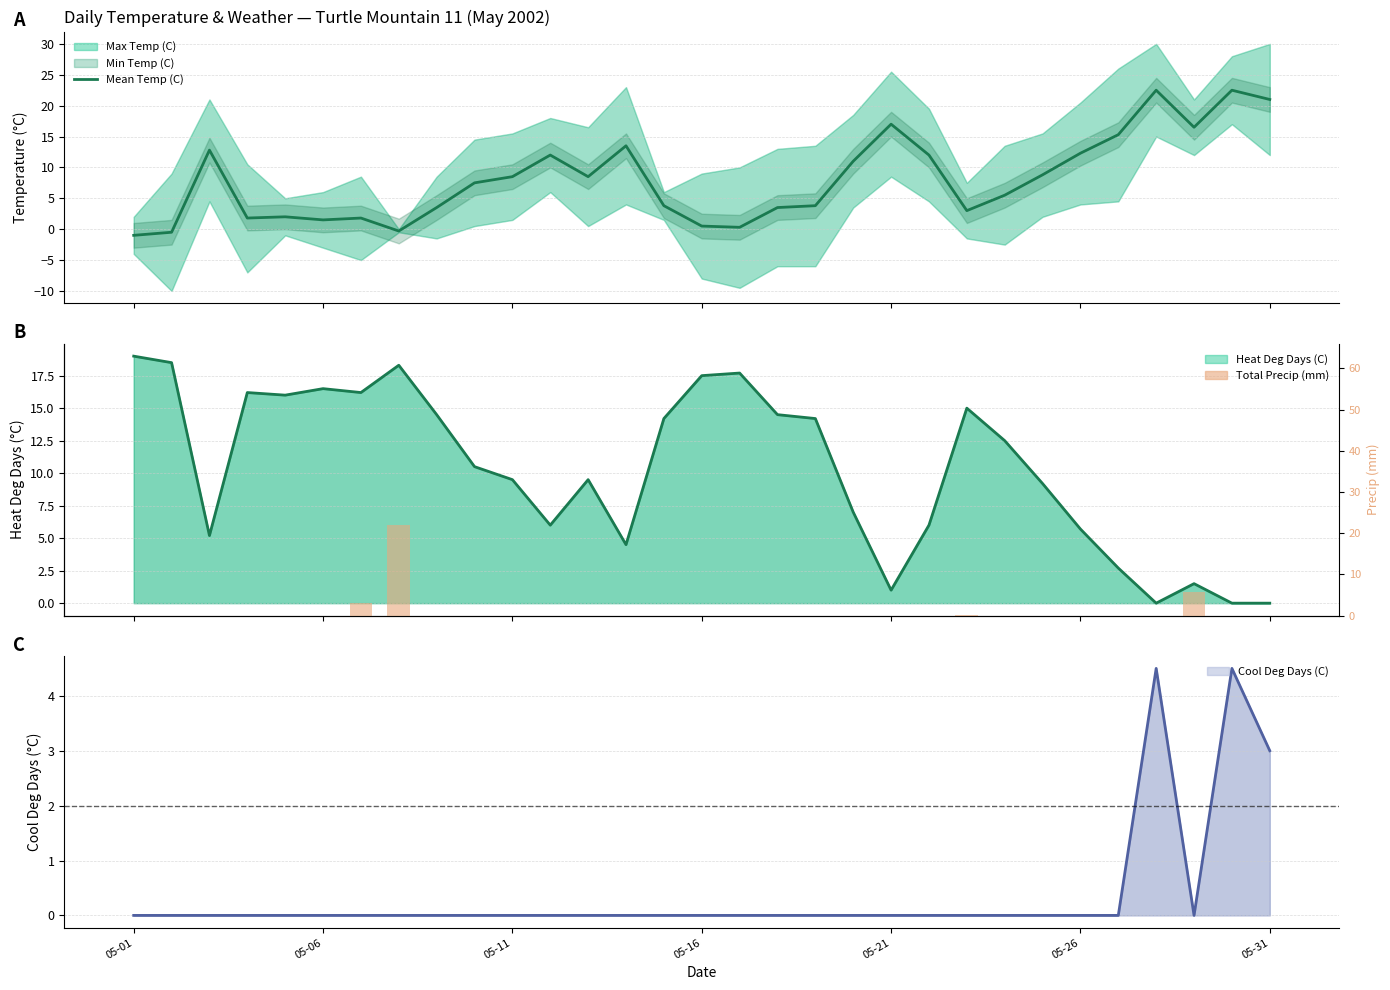

What is the sum of all Total Precip (mm) values?

30.8